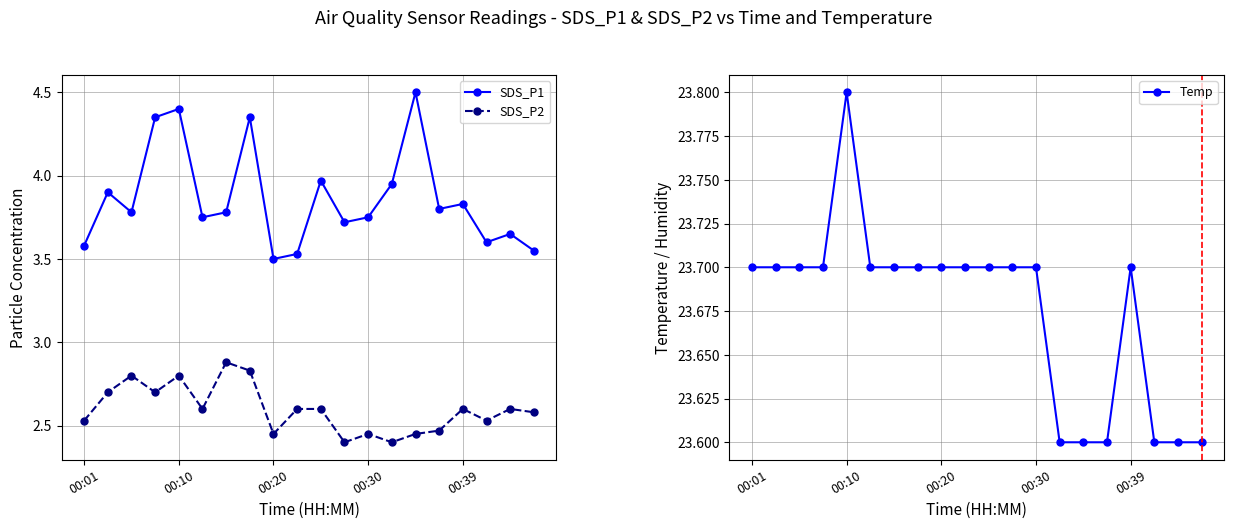

True or false: SDS_P1 and SDS_P2 intersect in this chart.

False